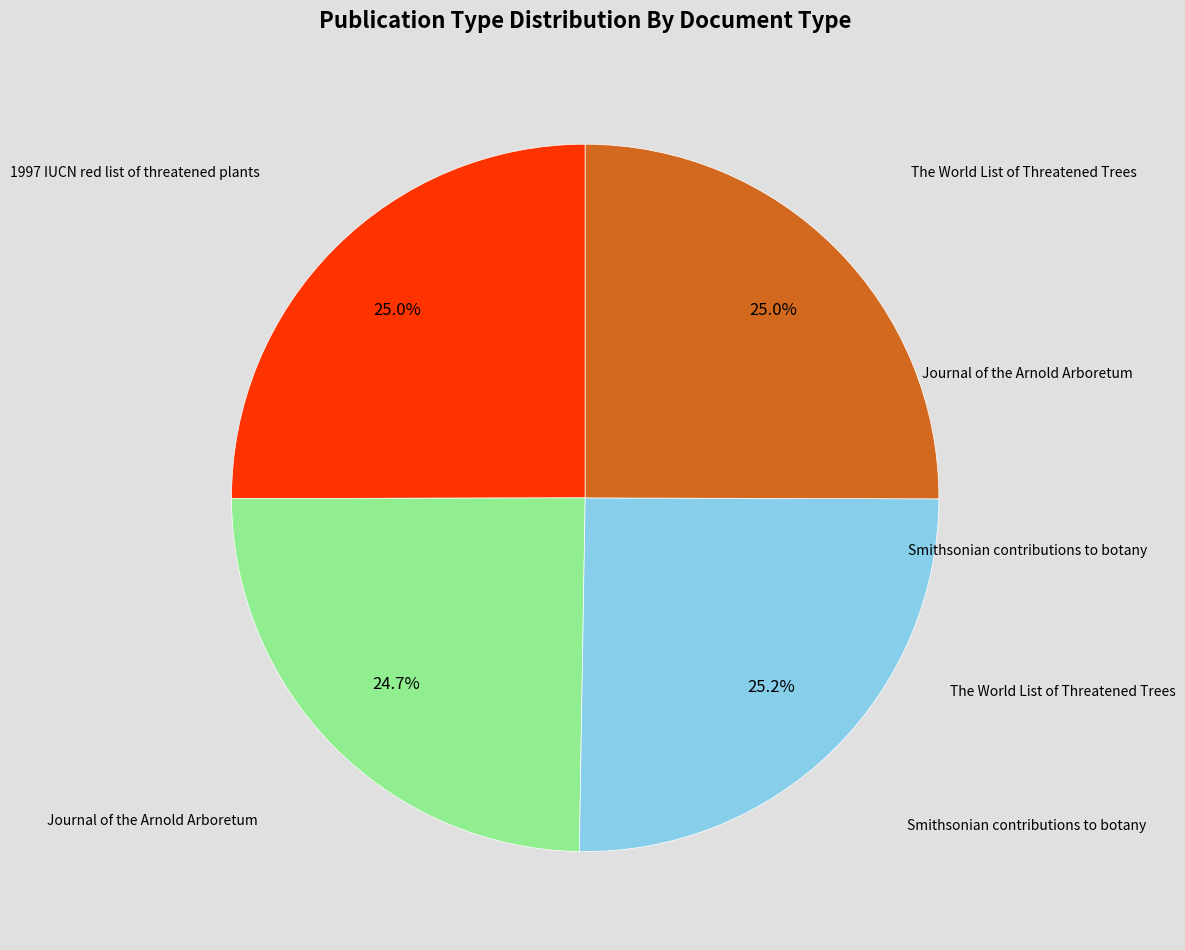

Is the sum of Journal of the Arnold Arboretum and Smithsonian contributions to botany greater than half?

No